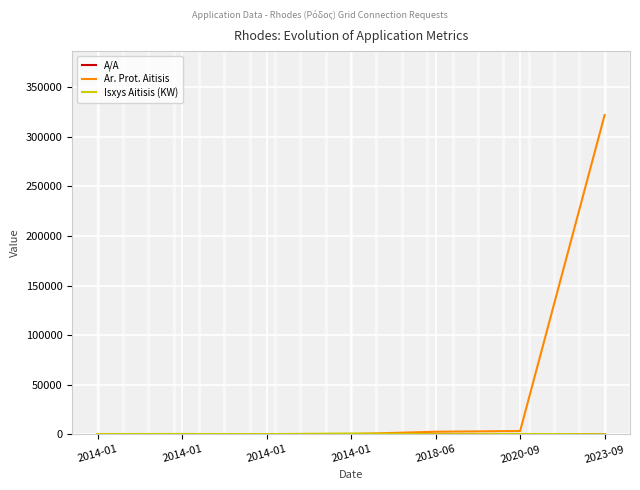

True or false: A/A and Isxys Aitisis (KW) cross at least once.

False